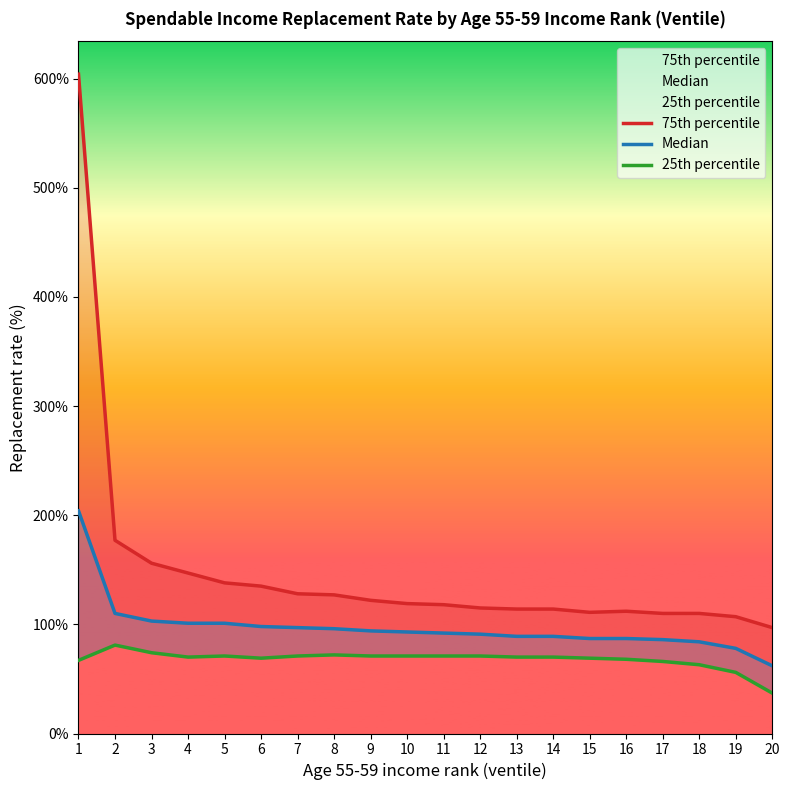

Is it true that Median equals 86 at 17?

True